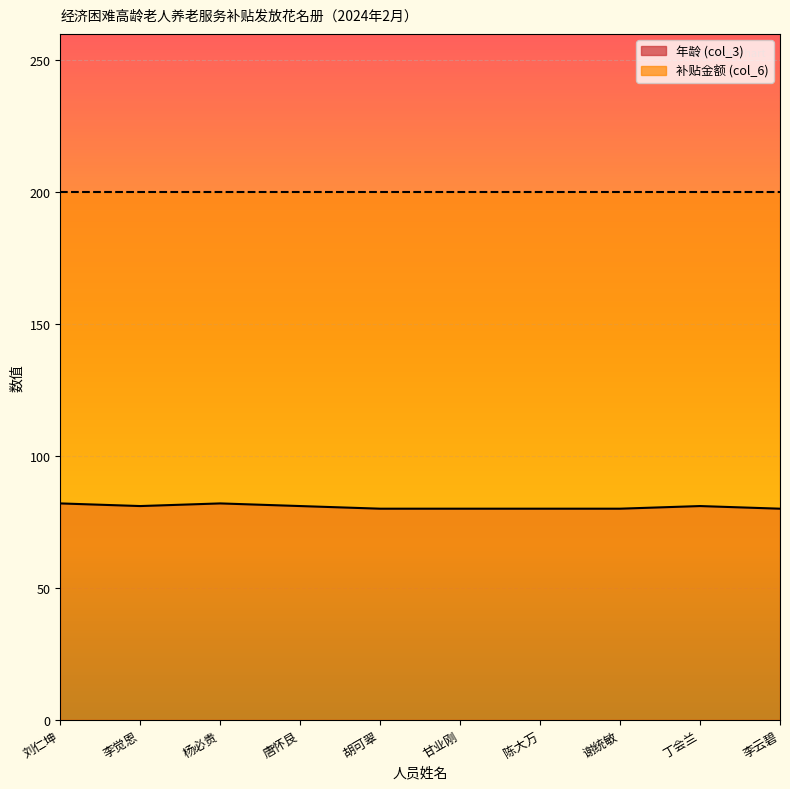

Rank the categories by value from lowest to highest.

胡可翠, 甘业刚, 陈大万, 谢统敏, 李云碧, 李觉恩, 唐怀艮, 丁会兰, 刘仁坤, 杨必贵